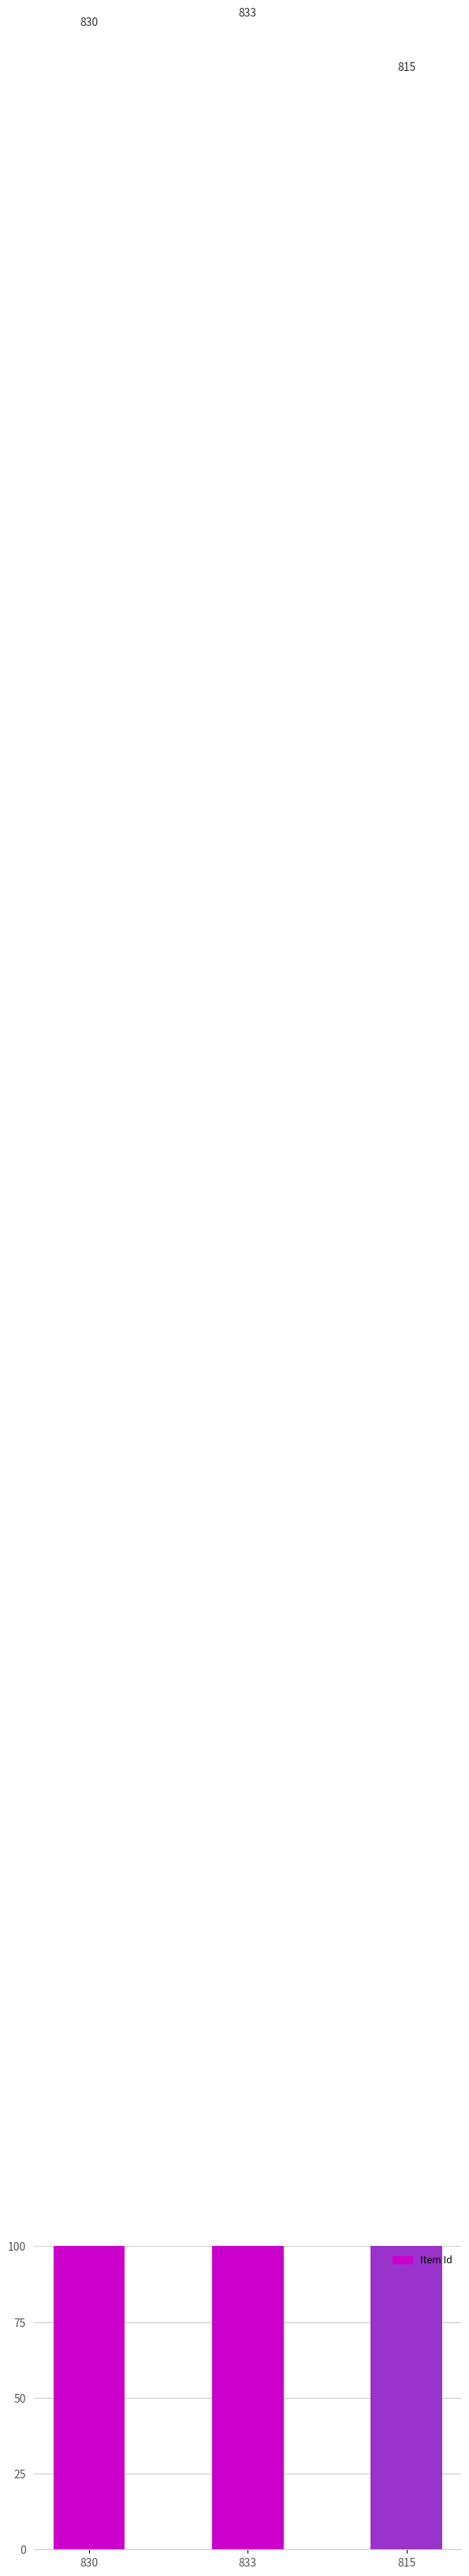

How many data points are less than 830?

1